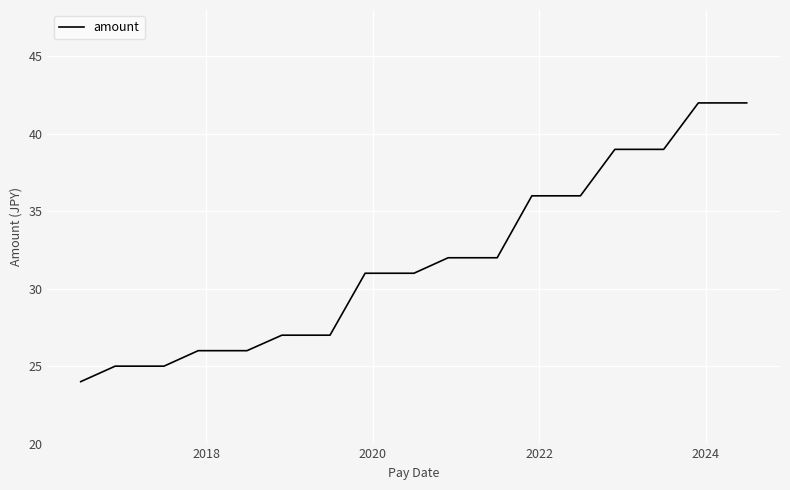

What is the greatest value displayed?

42